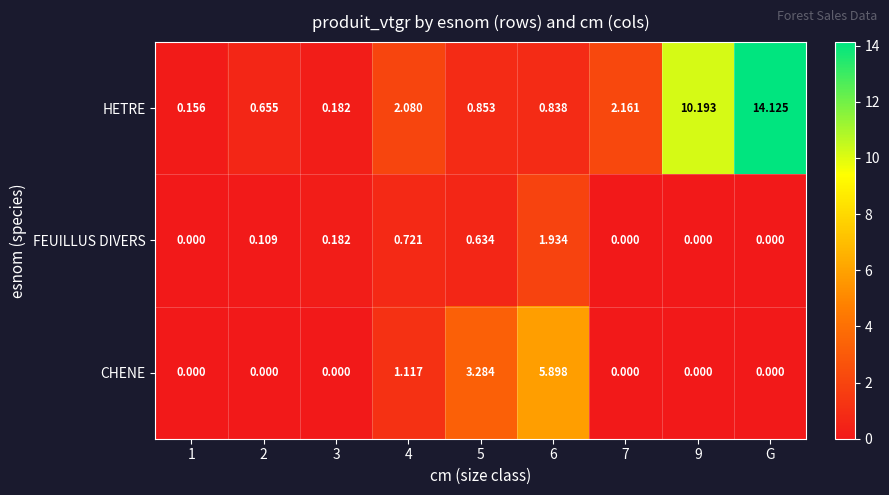

List the series in order of their overall mean, lowest first.

FEUILLUS DIVERS, CHENE, HETRE